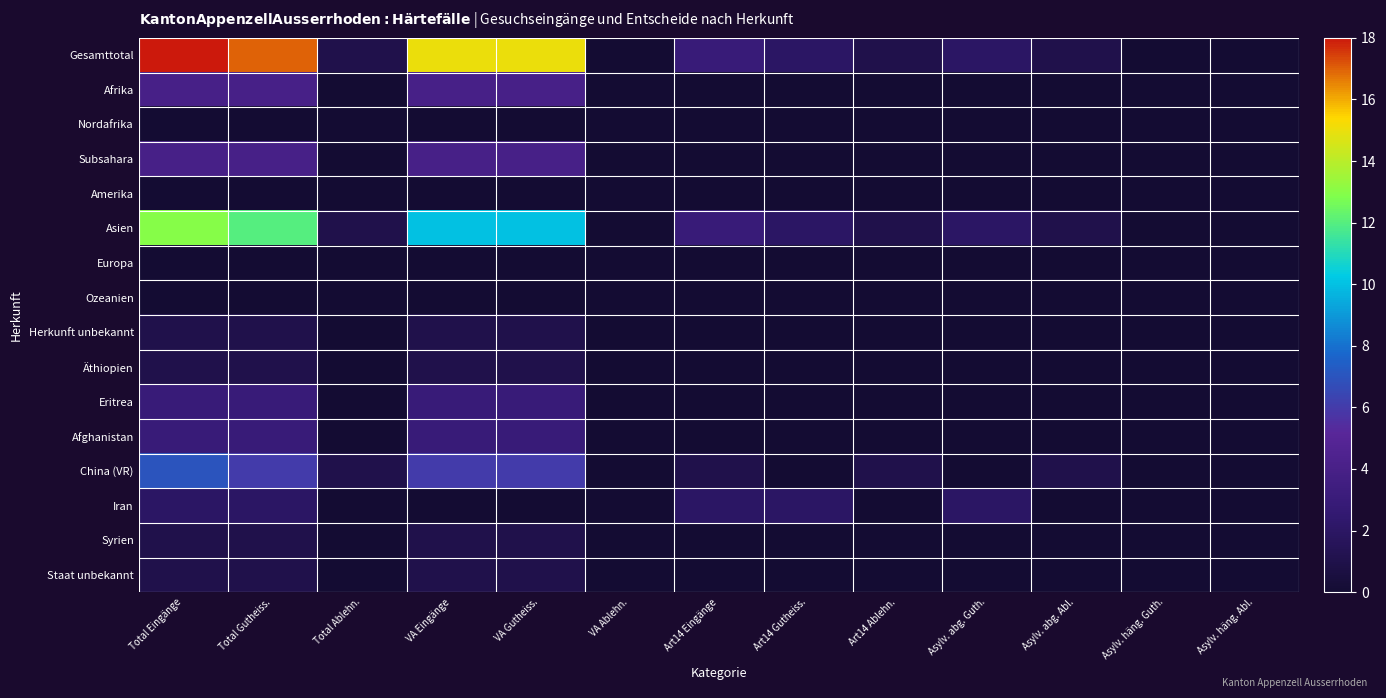

At which category is the sum across all series the highest?

Total Eingänge